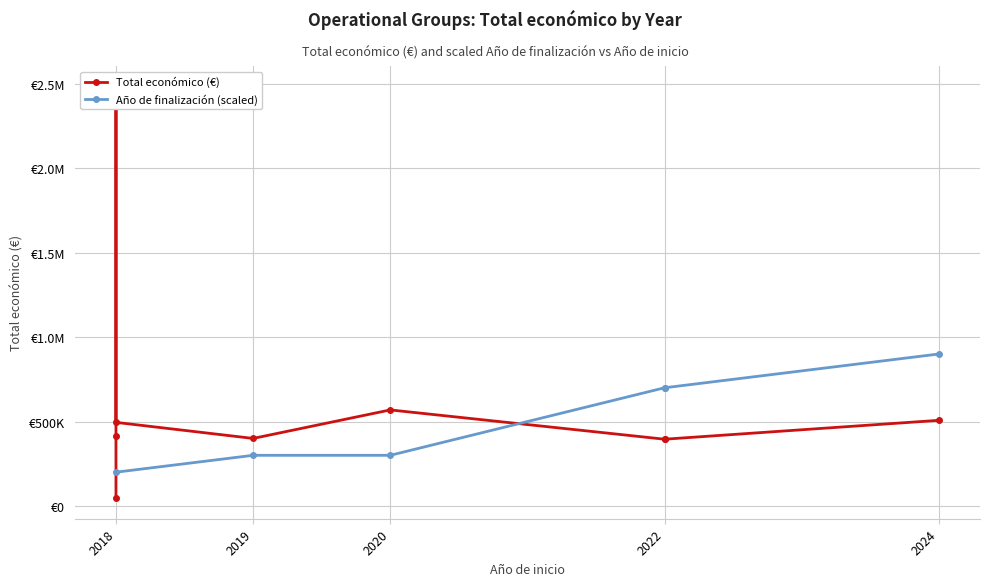

How many data points in Año de finalización (scaled) are less than 300000?

1